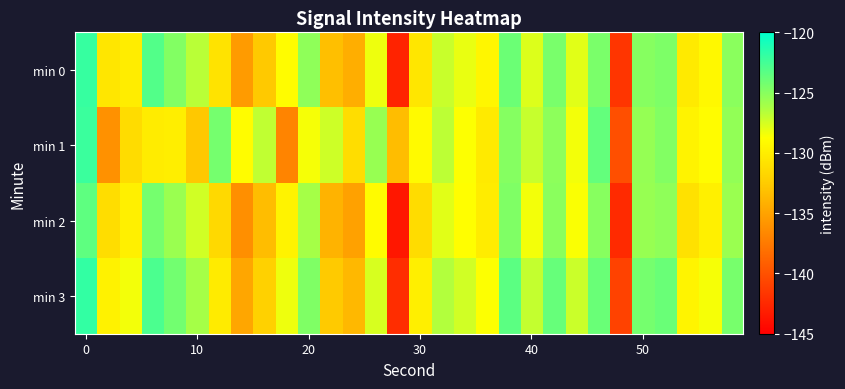

Which series has the largest total across all categories?

min 3